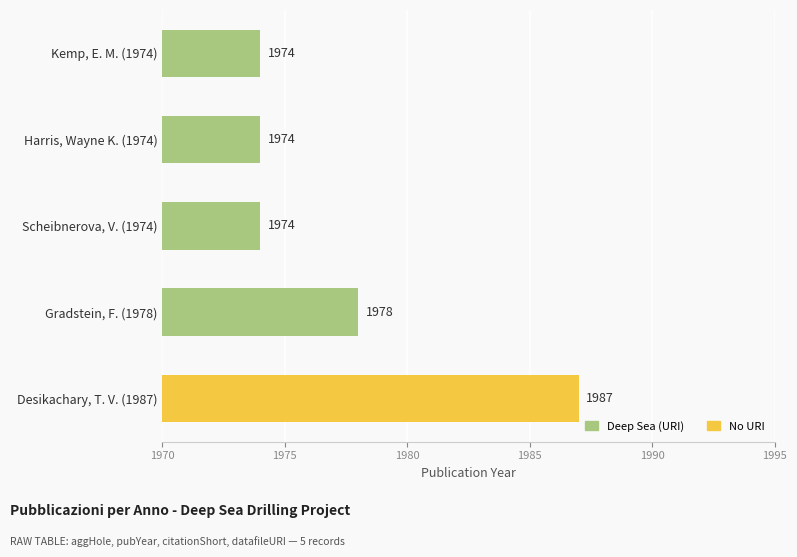

What is the maximum value shown in the chart?

1987